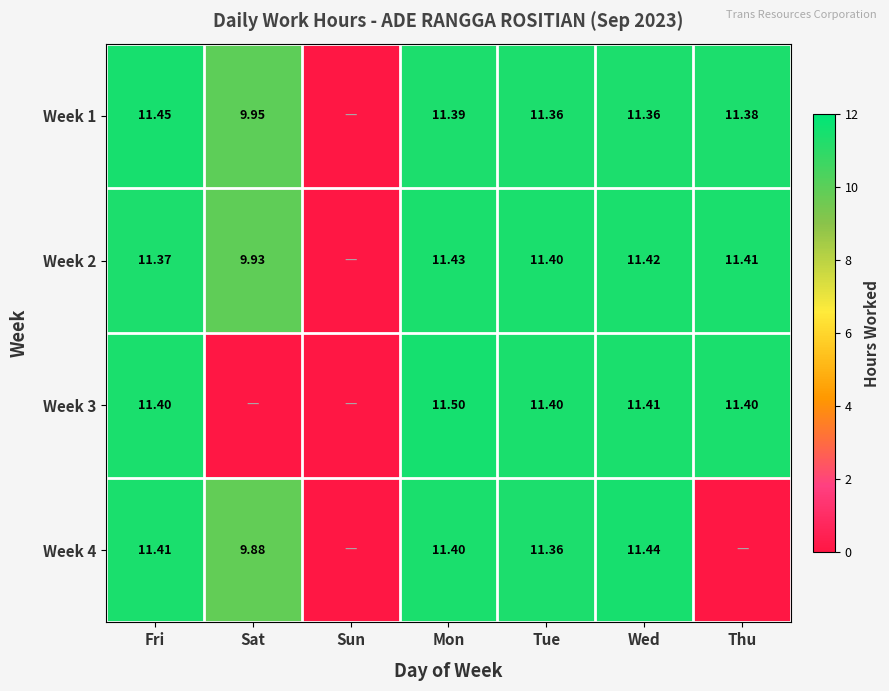

Which label corresponds to the largest value in the chart?

Mon